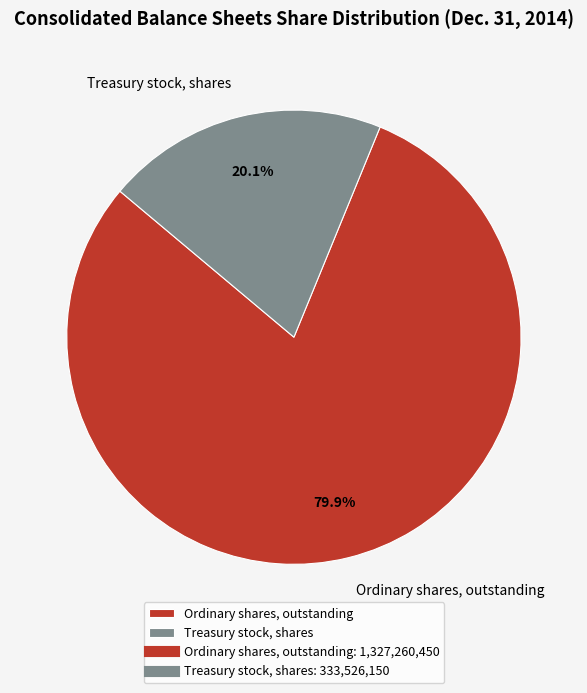

What is the ratio of the value at Ordinary shares, outstanding to the value at Treasury stock, shares?

4.0